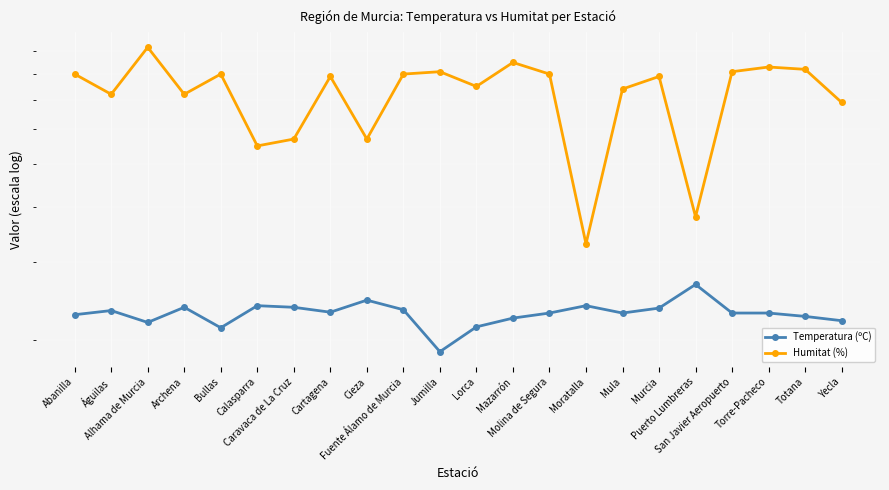

List the series in order of their peak value, lowest first.

Temperatura (ºC), Humitat (%)